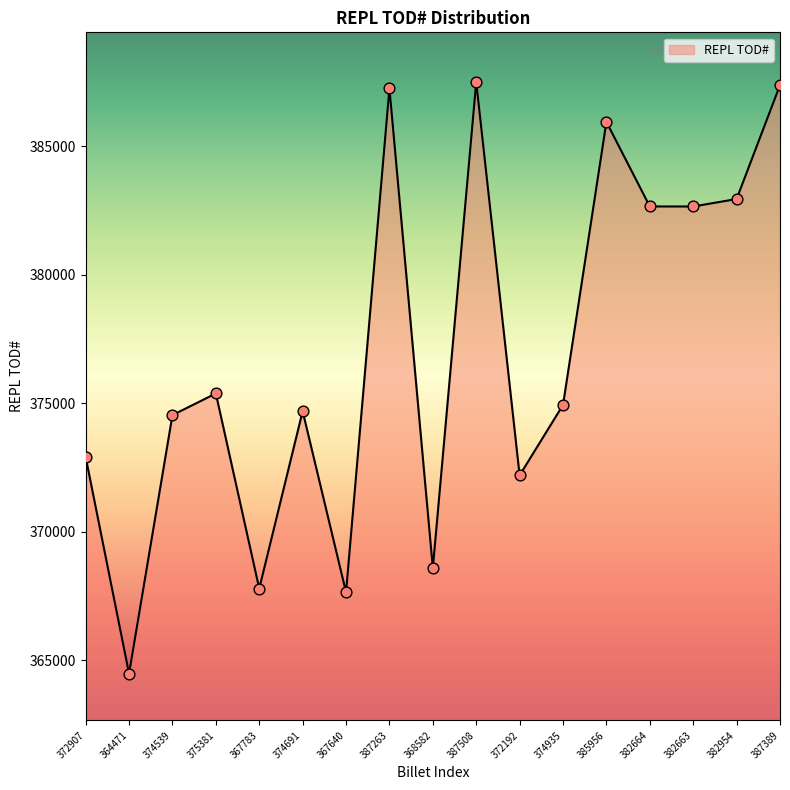

Approximately how many times larger is the value at 367640 compared to 375381?

1.0